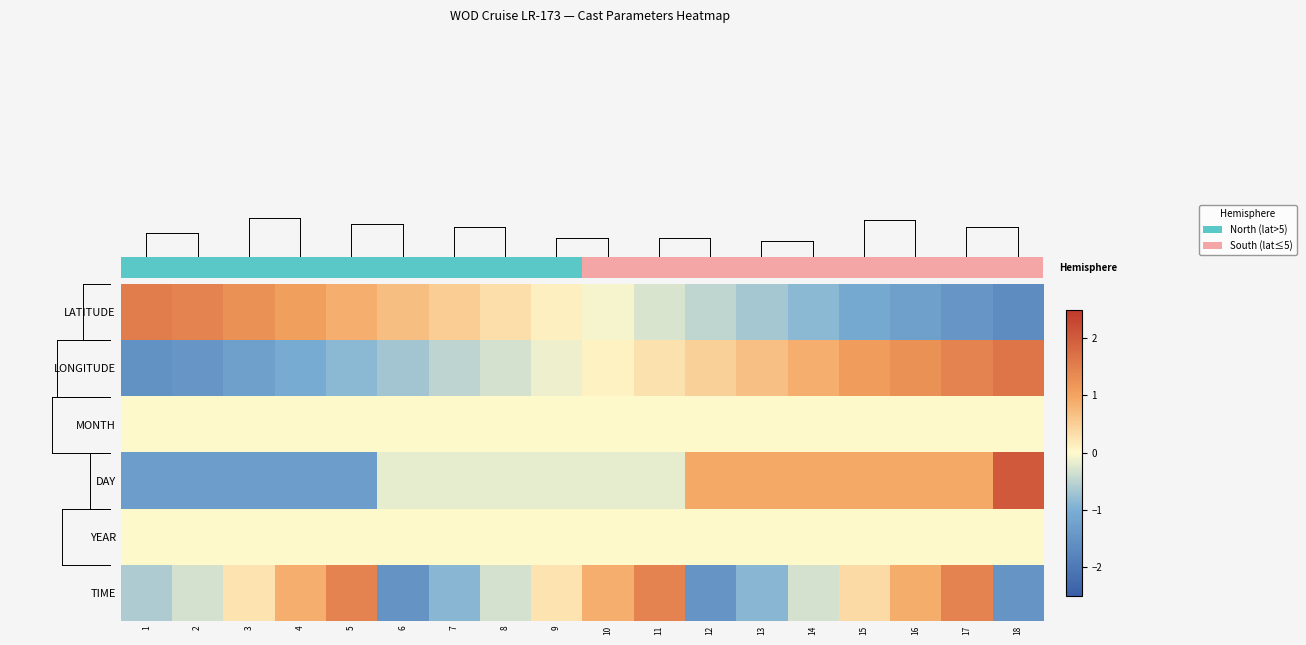

Which series has the widest spread of values?

row_3